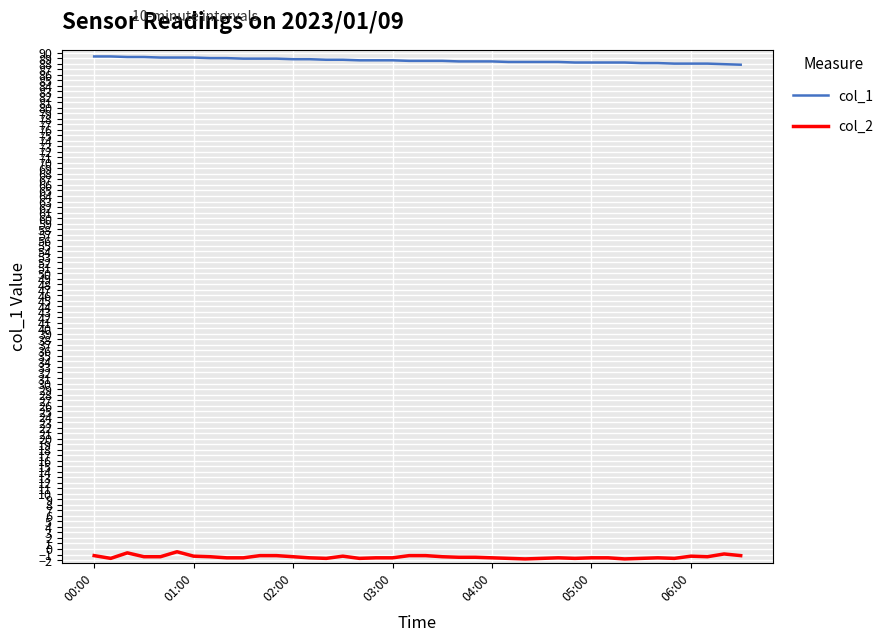

Rank the series by their maximum value, from lowest to highest.

col_2, col_1